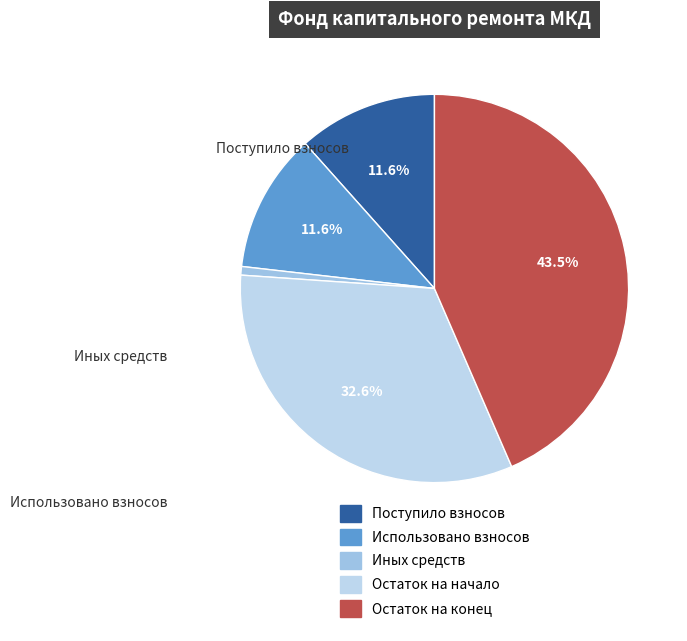

Approximately how many times larger is the value at Использовано взносов compared to Остаток на начало?

0.4